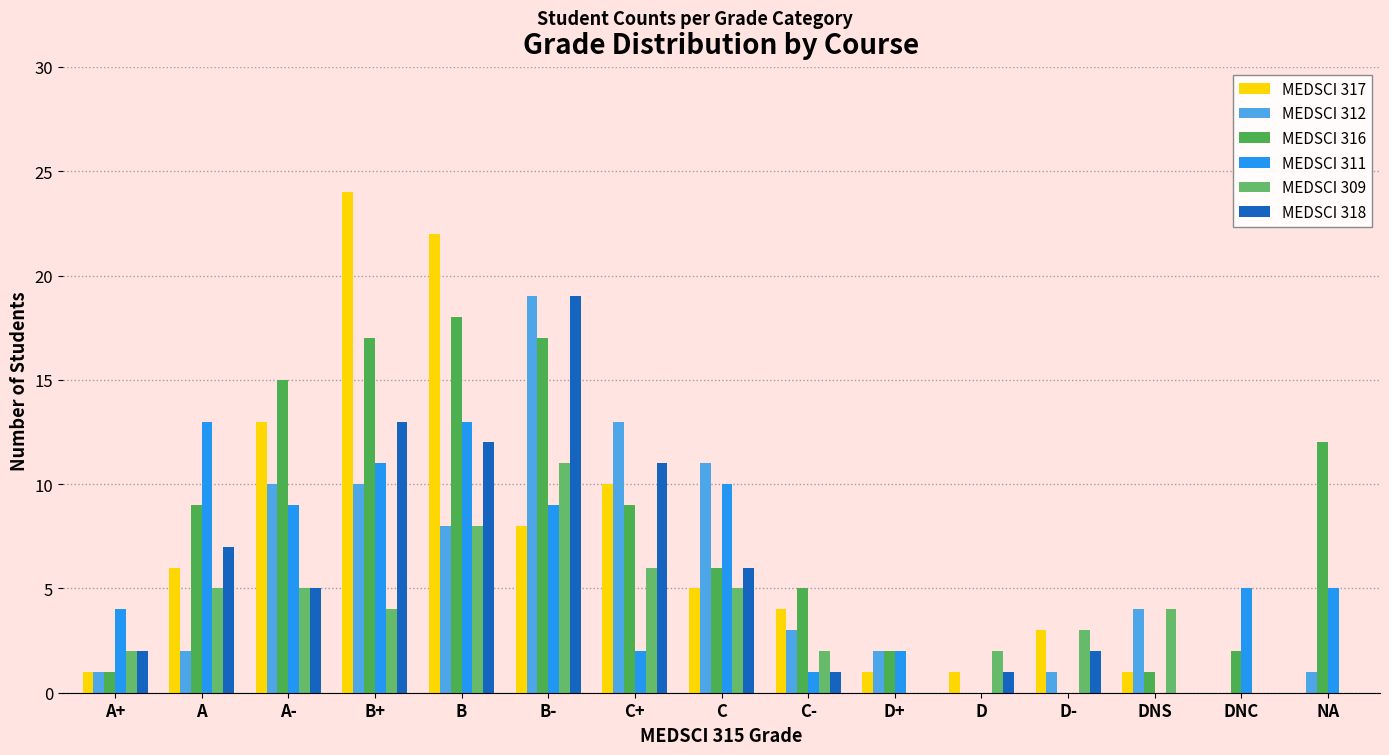

Is it true that MEDSCI 318 equals 1 at D?

True